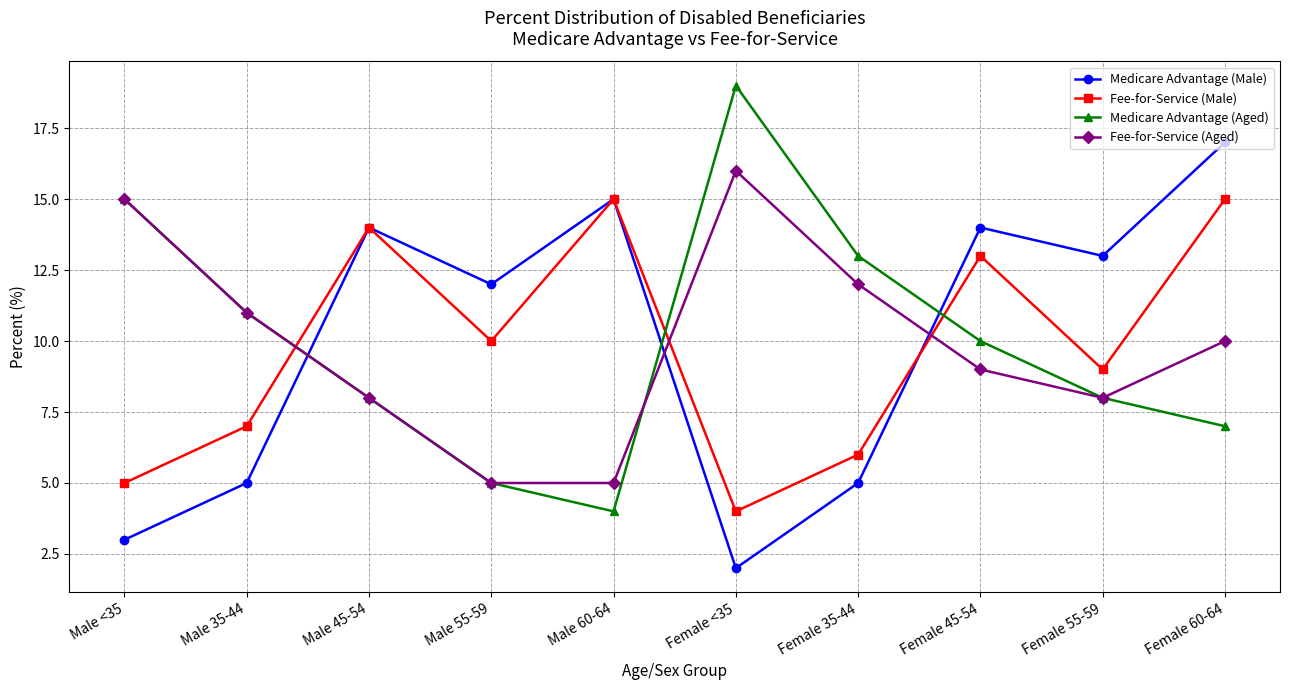

True or false: Fee-for-Service (Aged) has more than 0 points higher than both neighbors.

True